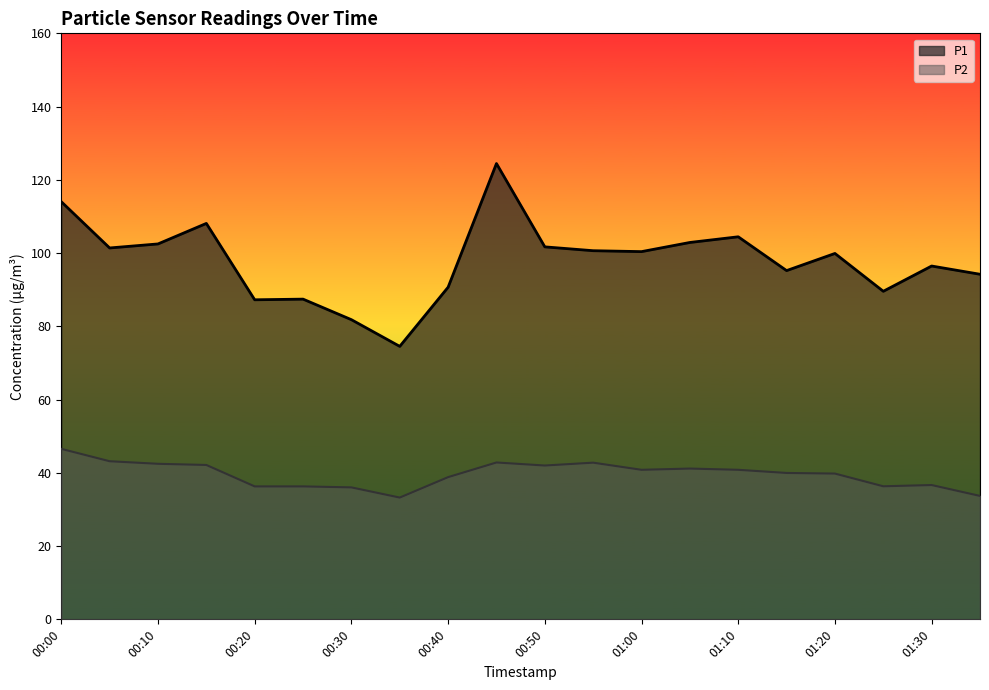

What is the smallest value displayed?

33.2